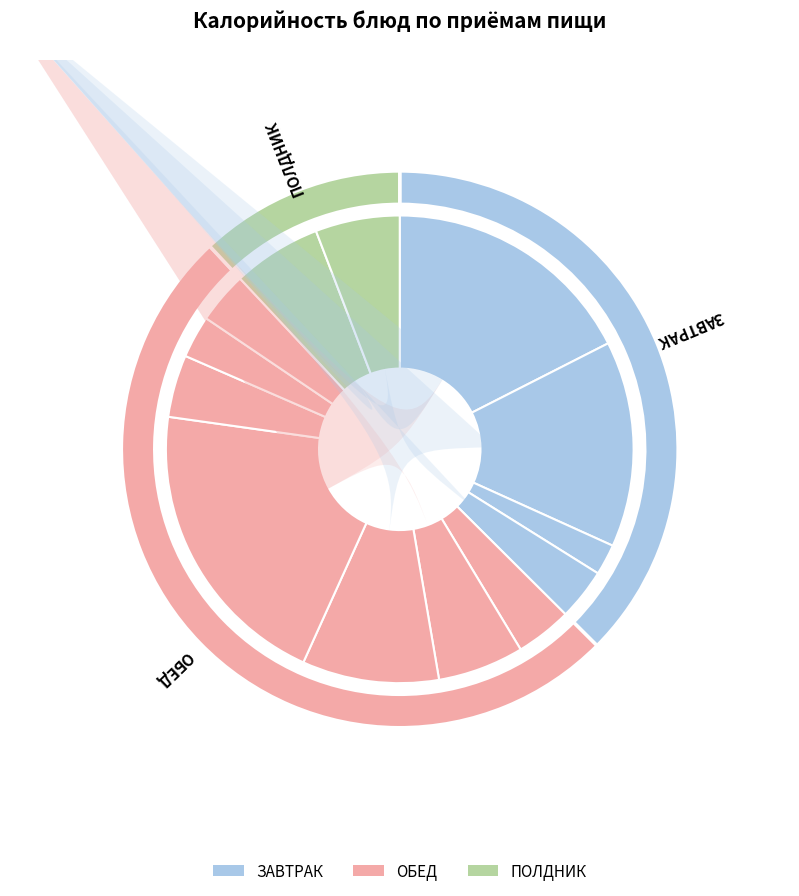

What is the largest slice in the pie chart?

Птица тушеная